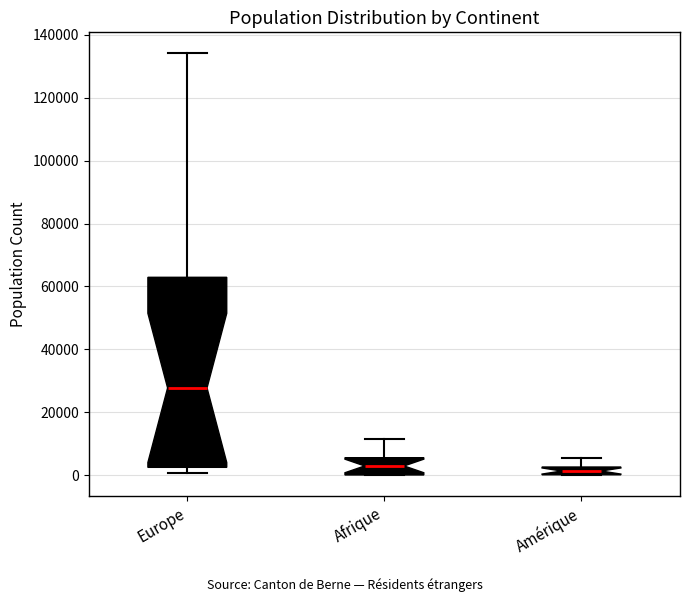

Comparing the boxes themselves (not the whiskers), which one is the tallest?

Europe